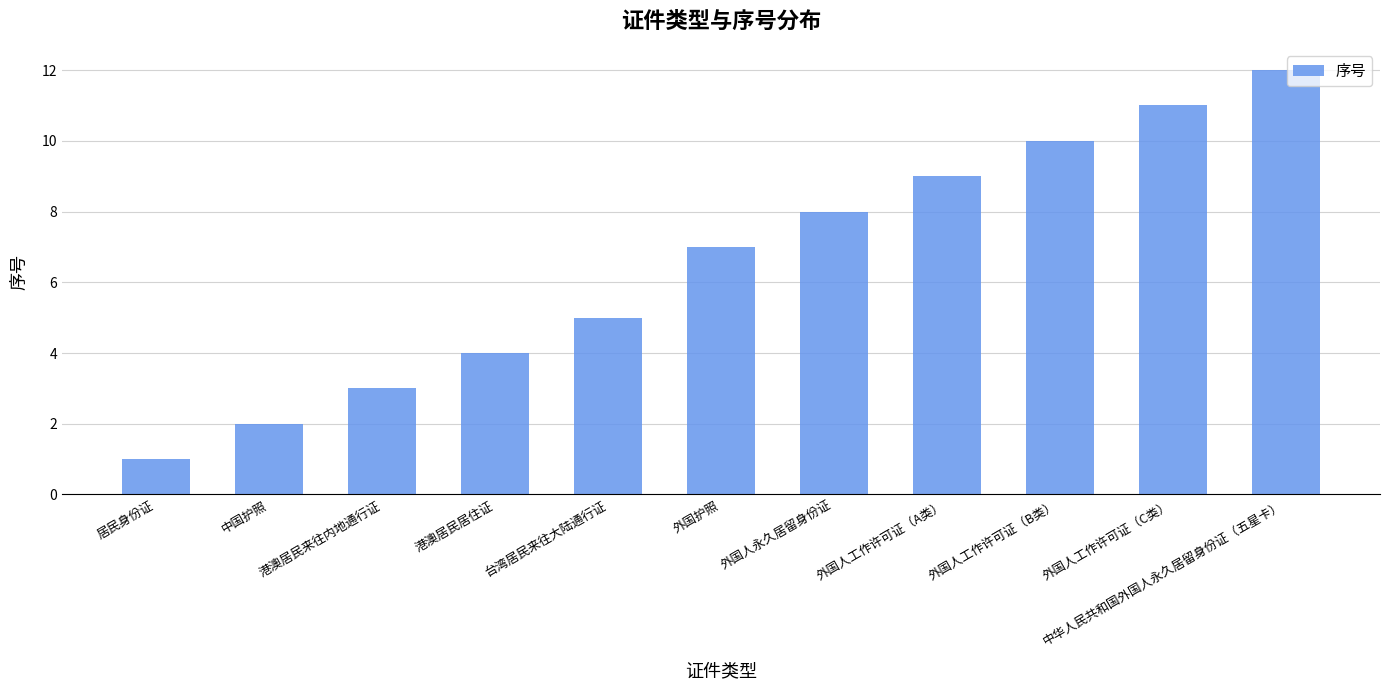

What is the label of the 7th bar from the left?

外国人永久居留身份证